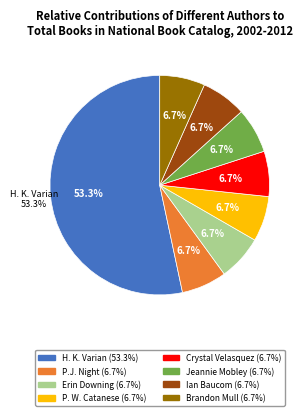

Is there any slice that represents more than half of the pie?

Yes